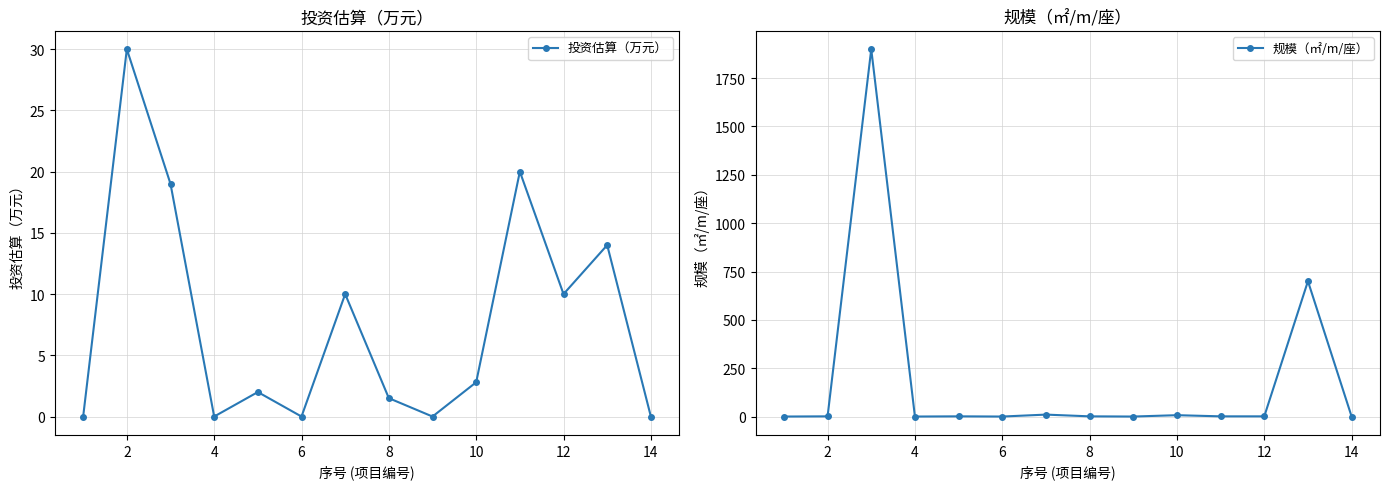

What is the highest value of the 投资估算（万元） series?

30.0